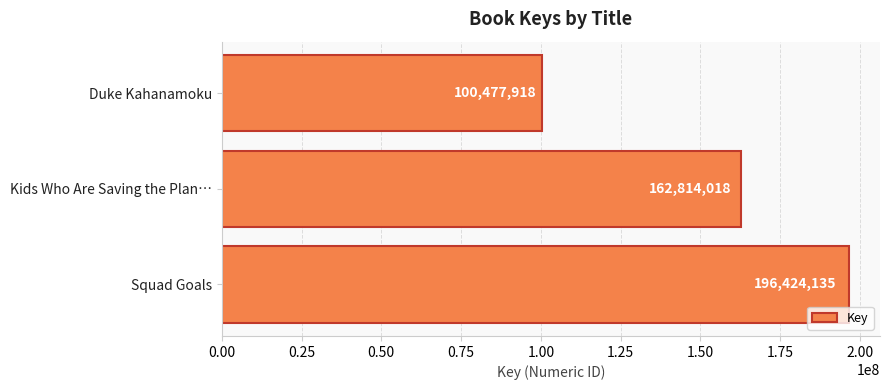

Reading bottom to top, what are all the values shown in this chart?

196424135	162814018	100477918